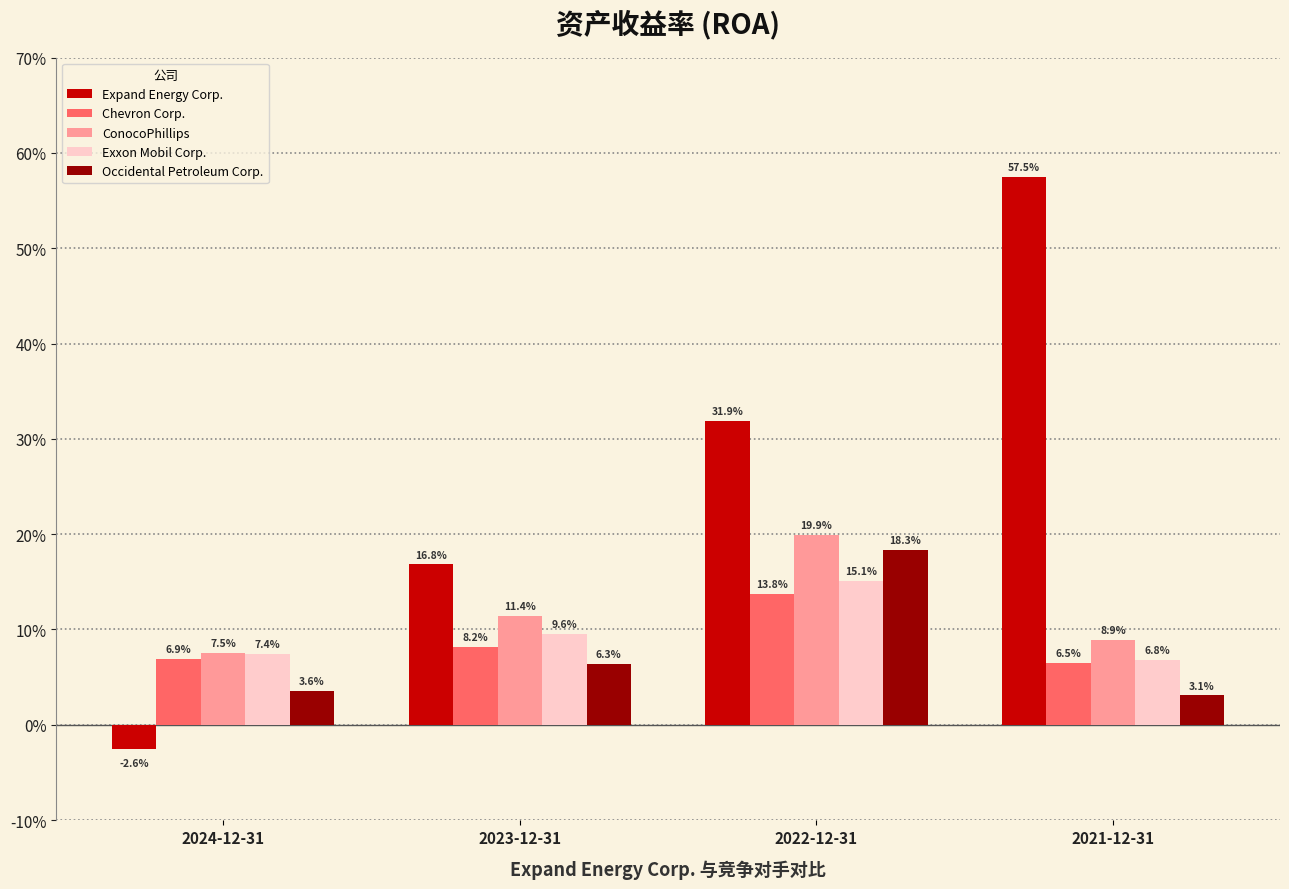

Reading right to left, extract all data points from this chart.

Expand Energy Corp.: 2021-12-31=0.6	2022-12-31=0.3	2023-12-31=0.2	2024-12-31=-0.0
Chevron Corp.: 2021-12-31=0.1	2022-12-31=0.1	2023-12-31=0.1	2024-12-31=0.1
ConocoPhillips: 2021-12-31=0.1	2022-12-31=0.2	2023-12-31=0.1	2024-12-31=0.1
Exxon Mobil Corp.: 2021-12-31=0.1	2022-12-31=0.2	2023-12-31=0.1	2024-12-31=0.1
Occidental Petroleum Corp.: 2021-12-31=0.0	2022-12-31=0.2	2023-12-31=0.1	2024-12-31=0.0